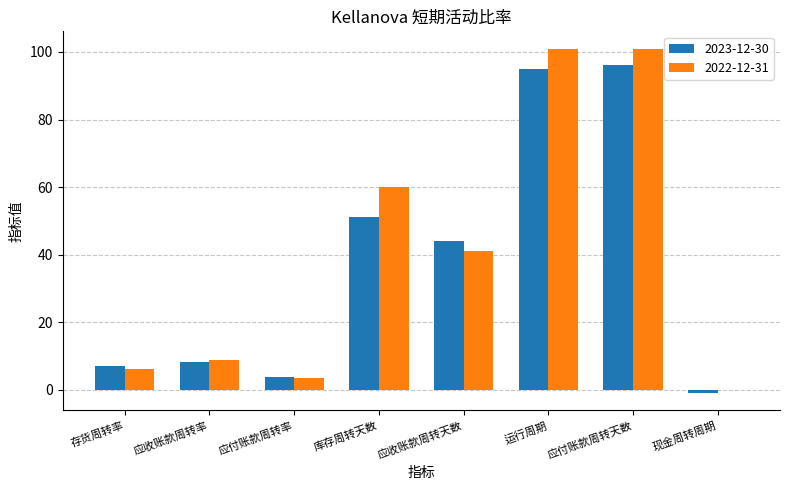

What are all the series names shown in the legend?

2023-12-30, 2022-12-31